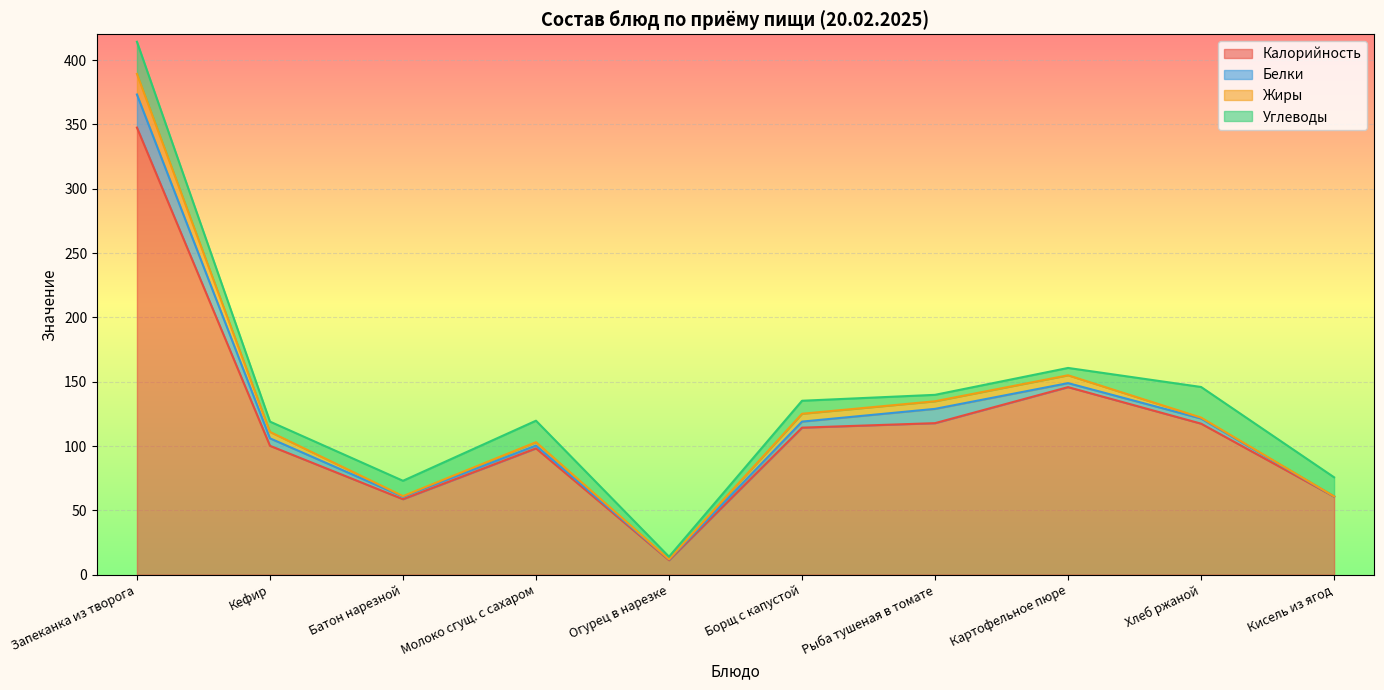

What are all the series names shown in the legend?

Калорийность, Белки, Жиры, Углеводы